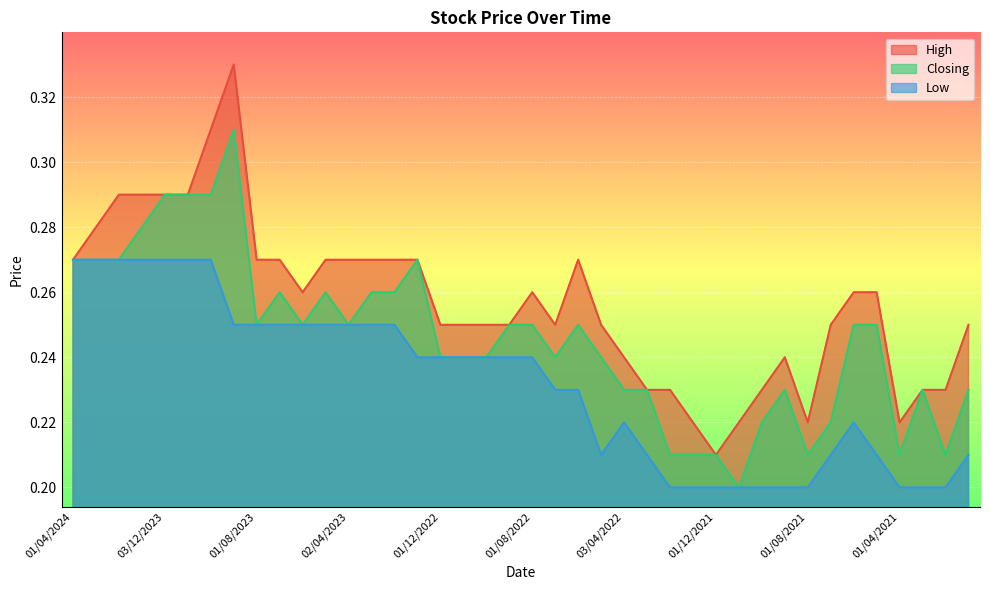

What are all the series names shown in the legend?

High, Closing, Low